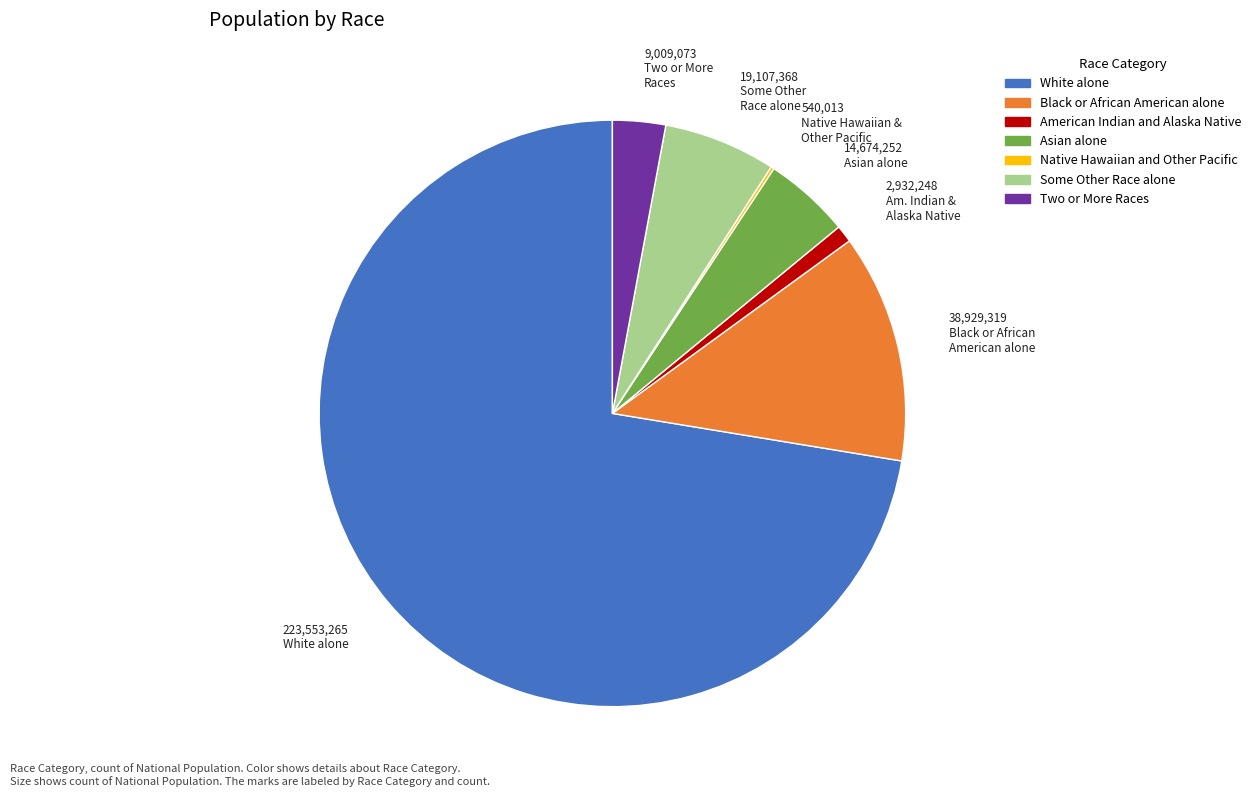

What is the largest slice in the pie chart?

White alone